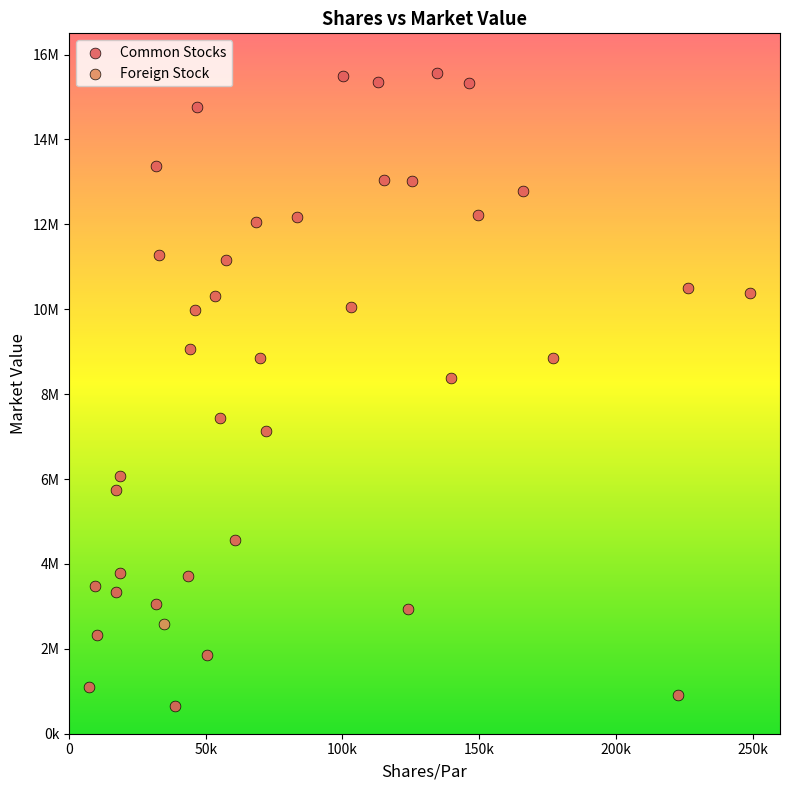

What are all the series names shown in the legend?

Common Stocks, Foreign Stock